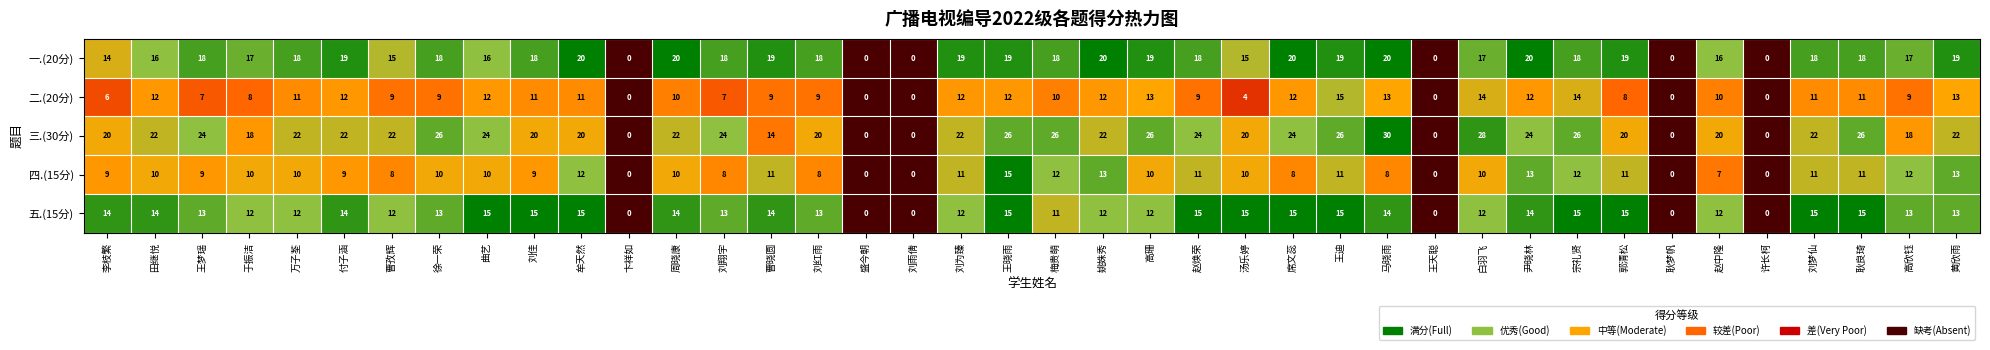

Which series has the largest total across all categories?

三.(30分)